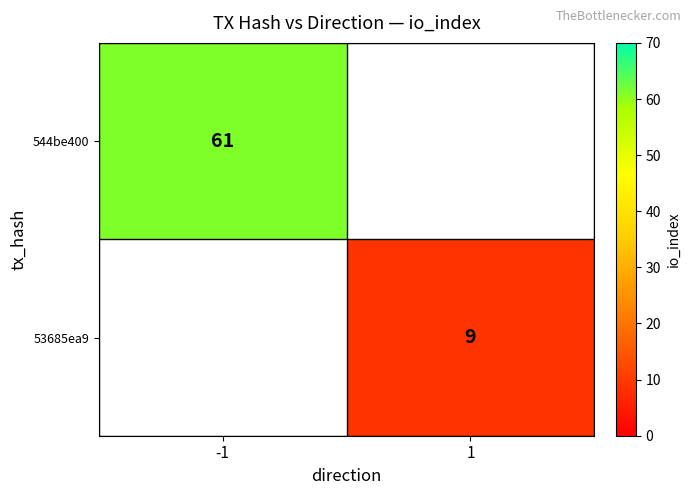

True or false: 544be400 has a value of 107 at -1.

False